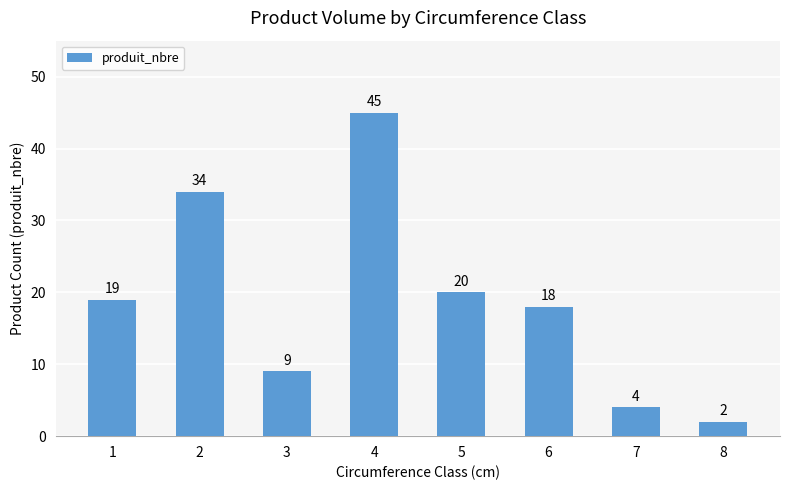

The value at 1 is 19. True or false?

True